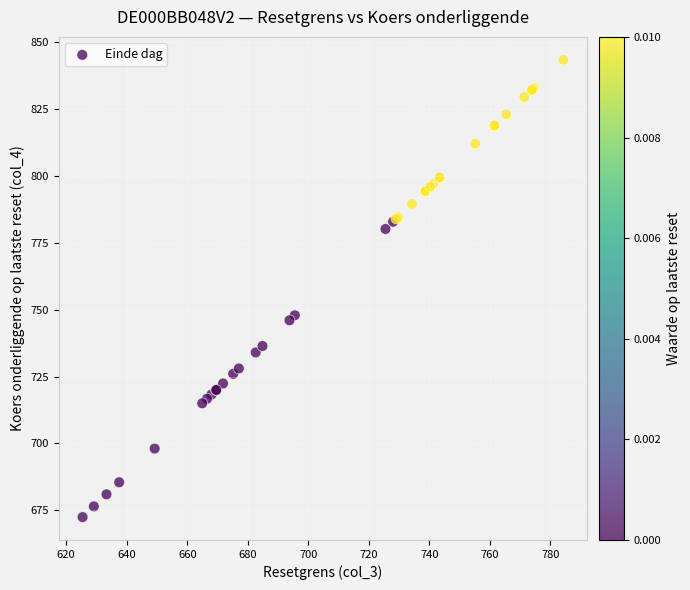

What Y value in the scatter plot is closest to 757?

747.9